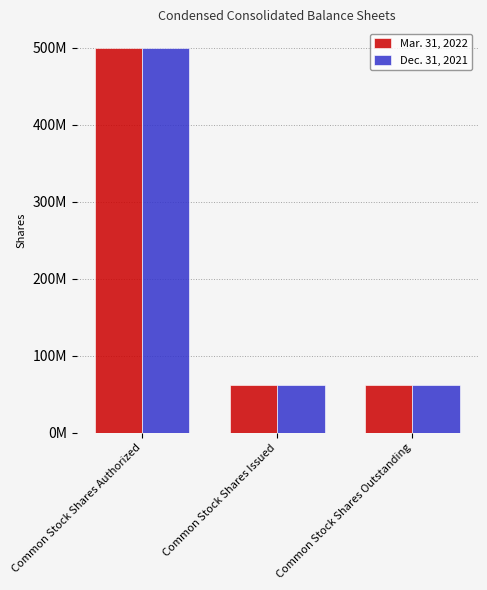

What are all the series names shown in the legend?

Mar. 31, 2022, Dec. 31, 2021